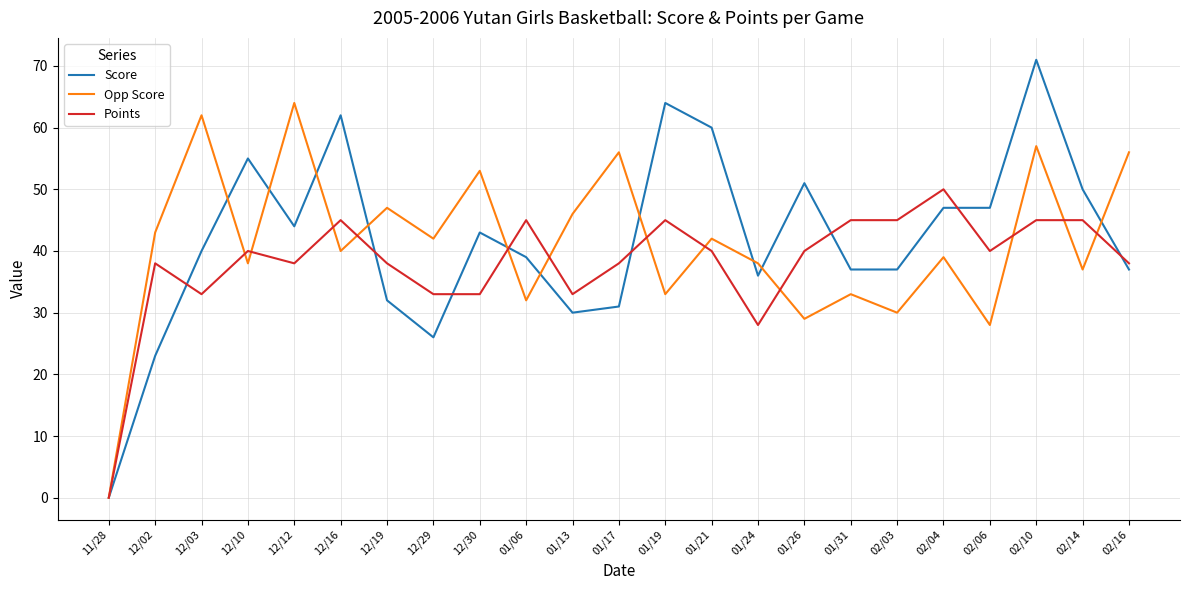

Reading left to right, transcribe all the data shown in this chart.

Score: 0	23	40	55	44	62	32	26	43	39	30	31	64	60	36	51	37	37	47	47	71	50	37
Opp Score: 0	43	62	38	64	40	47	42	53	32	46	56	33	42	38	29	33	30	39	28	57	37	56
Points: 0	38	33	40	38	45	38	33	33	45	33	38	45	40	28	40	45	45	50	40	45	45	38